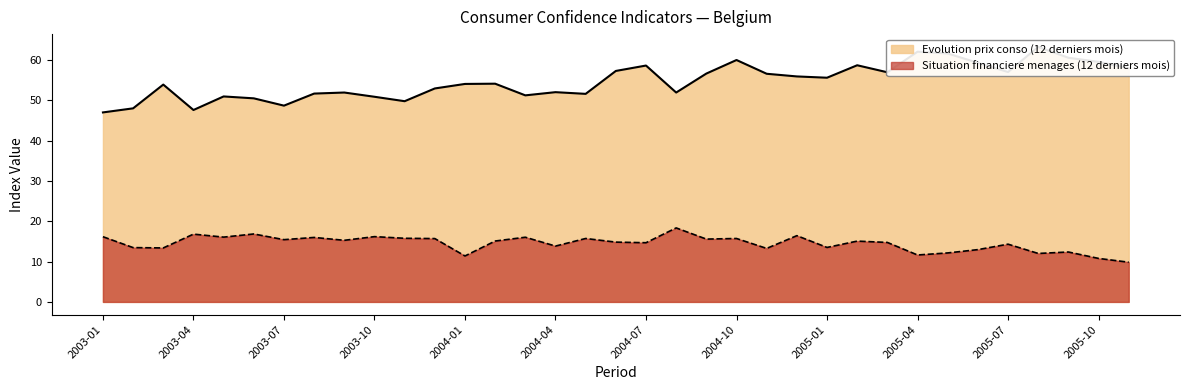

What is the difference between the maximum and minimum values in the Evolution prix conso (12 derniers mois) series?

16.2